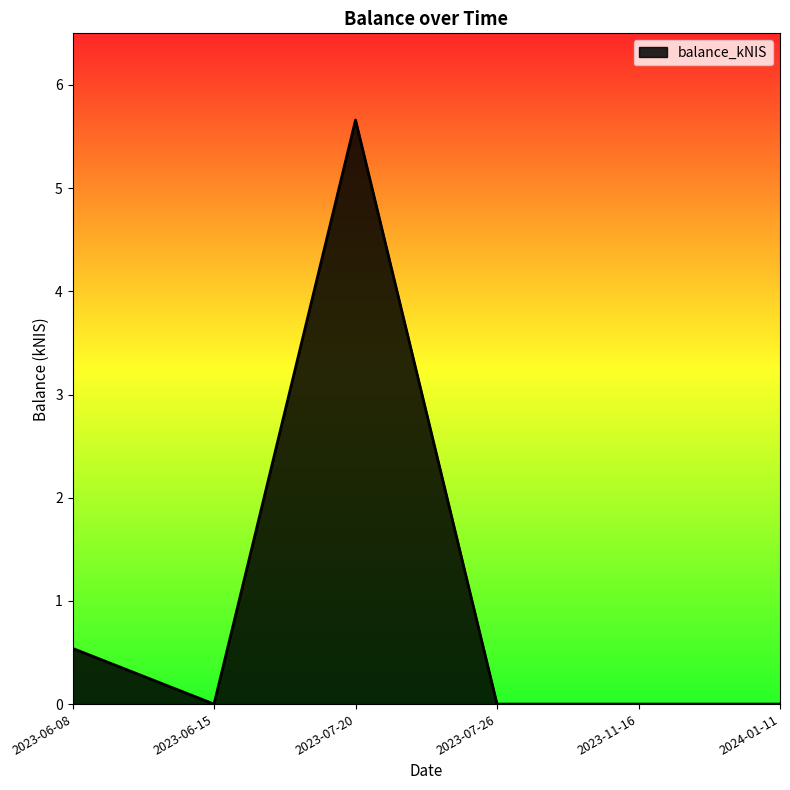

What is the sum of the values at 2023-07-26 and 2023-07-20?

5.7